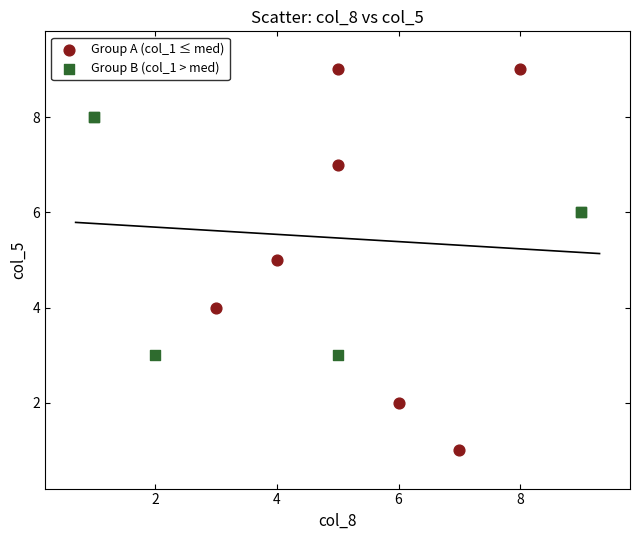

Which series reaches the maximum Y coordinate?

Group A (col_1 ≤ med)